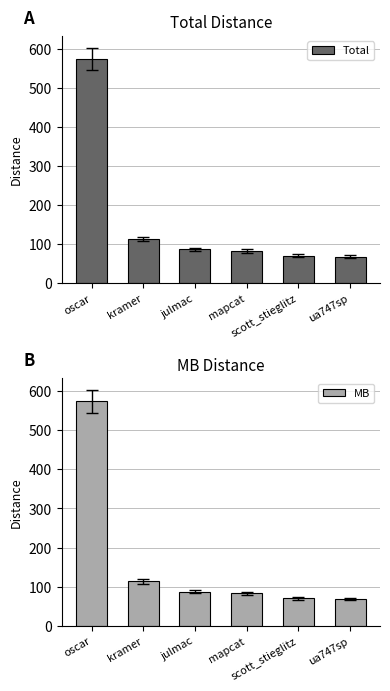

What are all the series names shown in the legend?

Total, MB